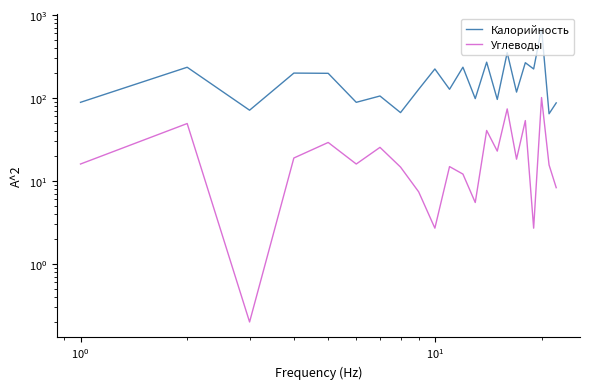

True or false: Углеводы has more than 1 points higher than both neighbors.

True